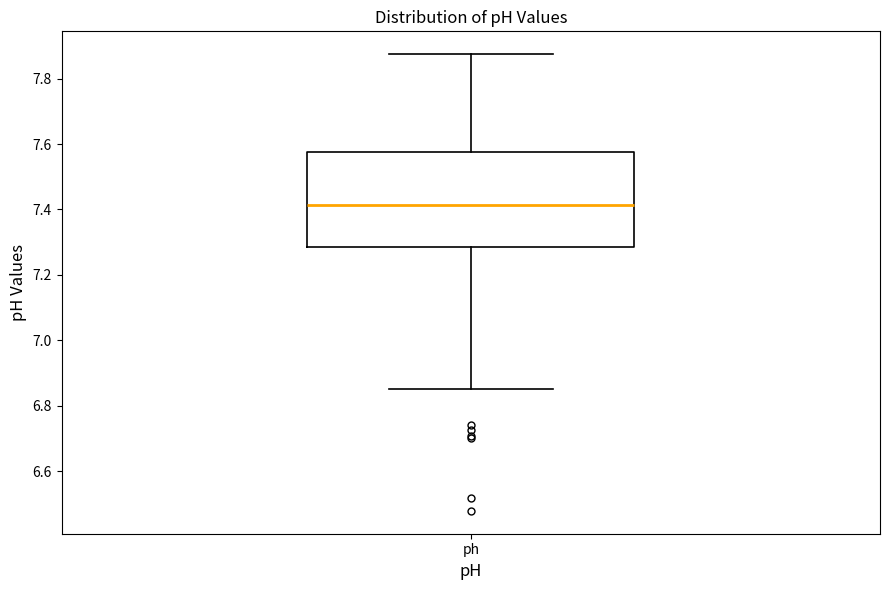

Where does the lower whisker of the box for ph end on the y-axis? The values are not printed on the chart, so give them approximately, as read against the axis.

6.86